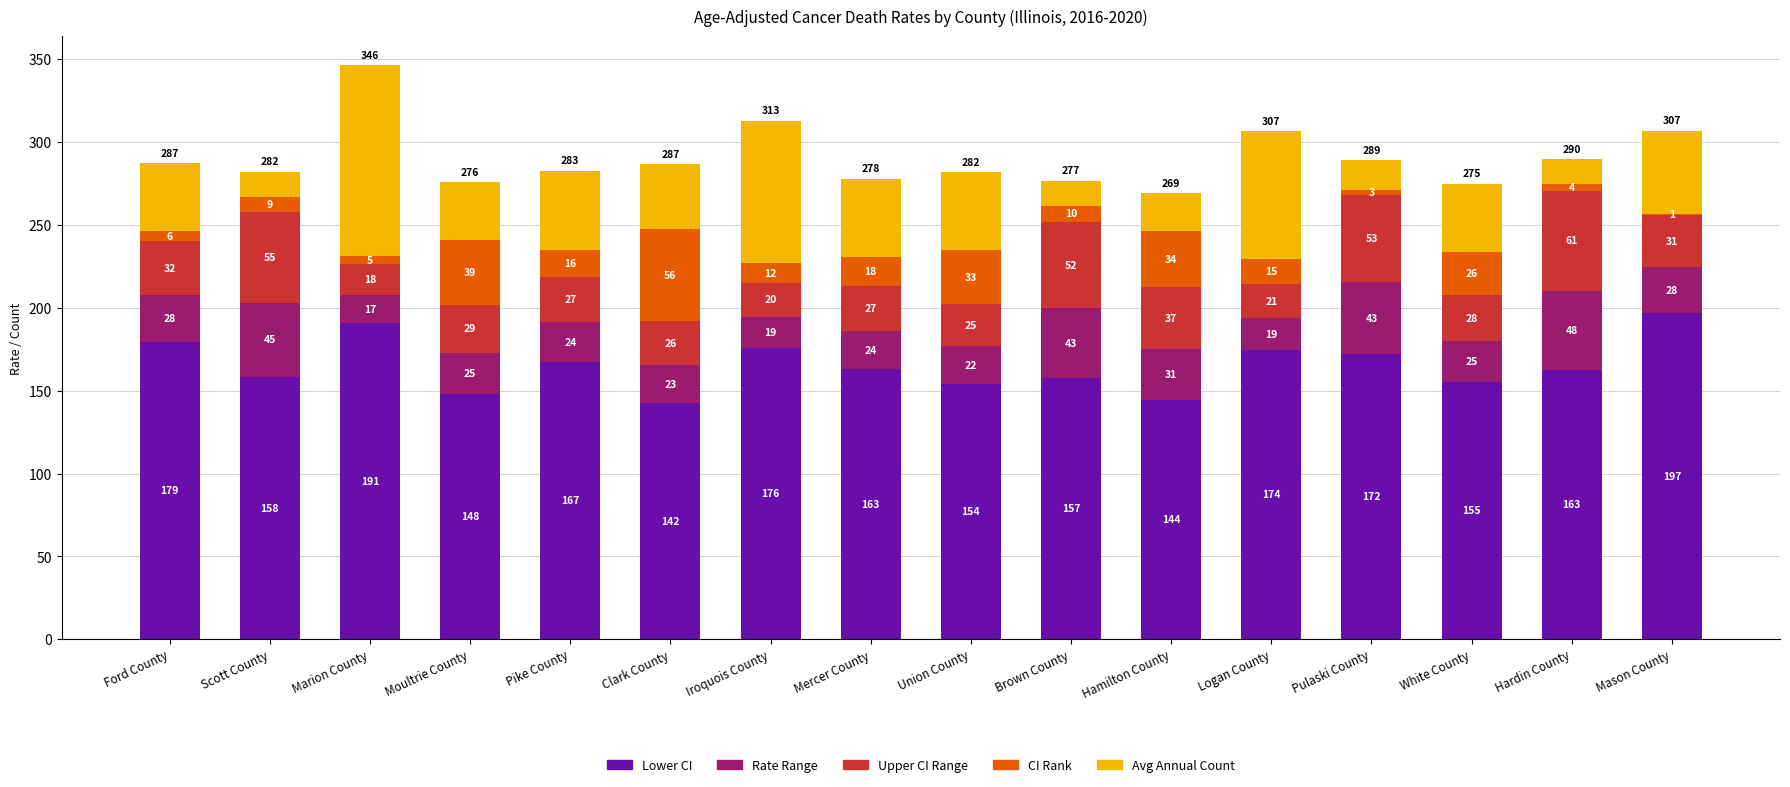

What is the total value across all series at Iroquois County?

313.0